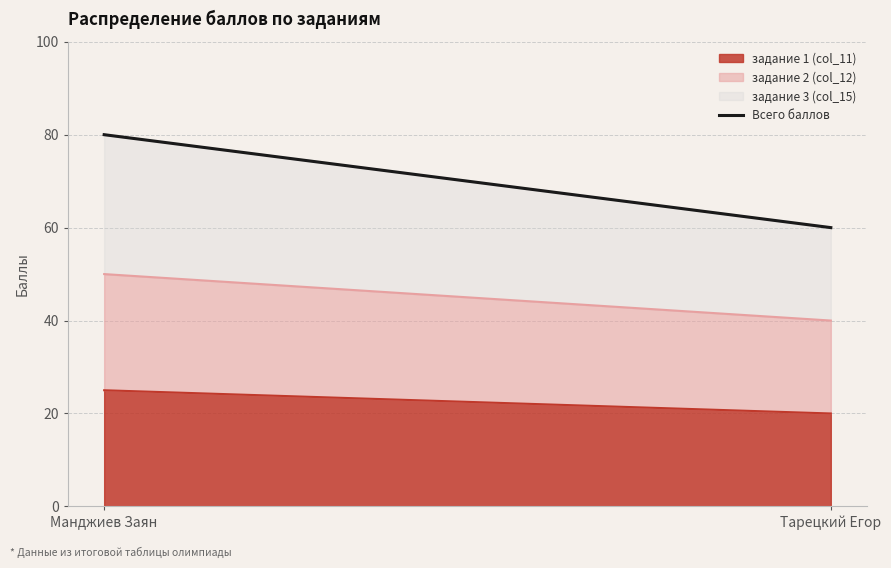

Reading right to left, transcribe all the data shown in this chart.

Тарецкий Егор=60	Манджиев Заян=80